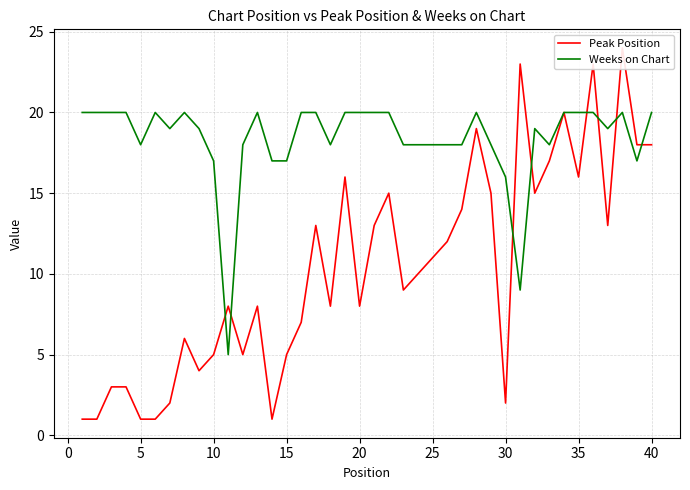

Which series has the widest spread of values?

Peak Position